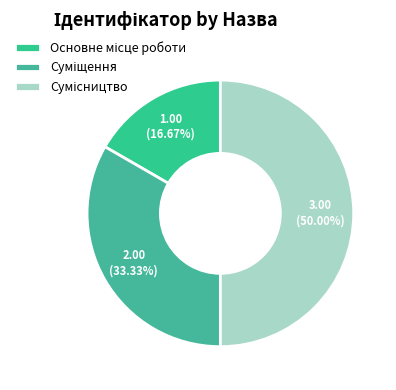

How many segments does this pie chart have?

3